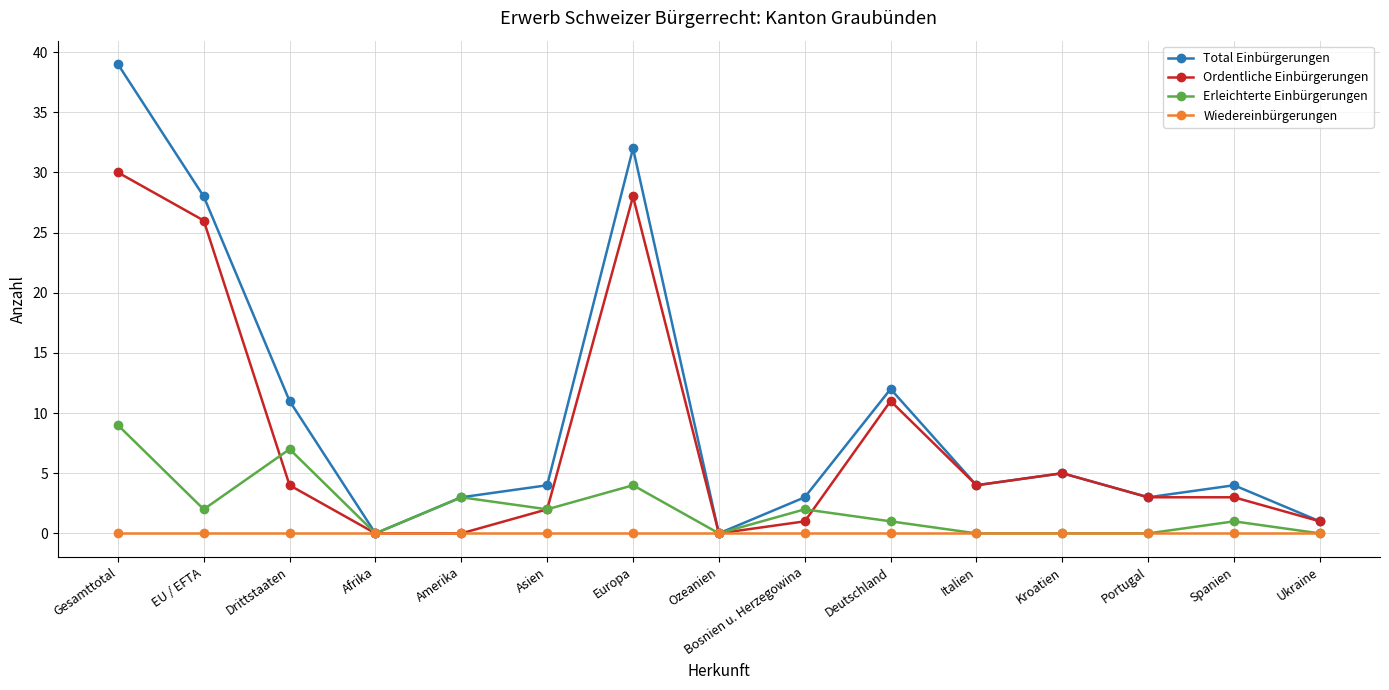

At how many categories does at least one series exceed 13?

3